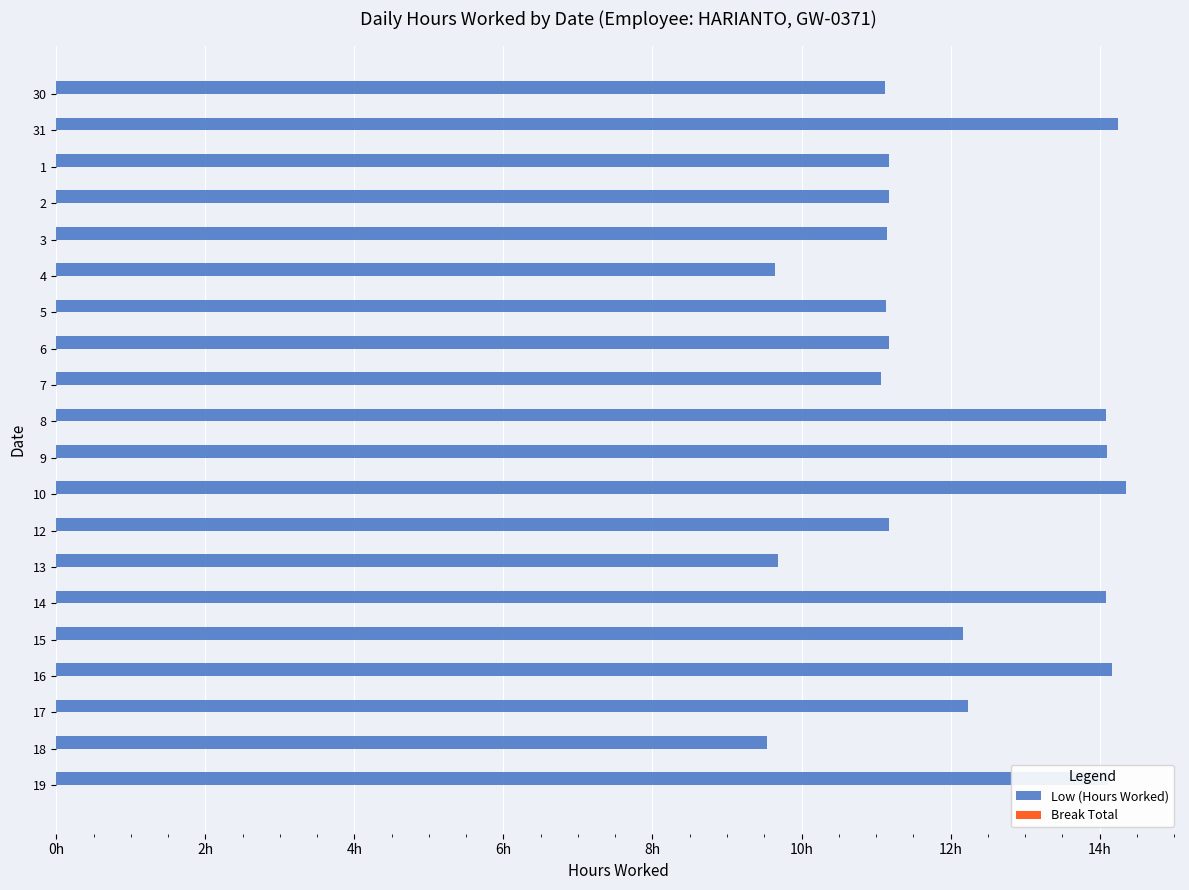

Does the chart contain any negative values?

No